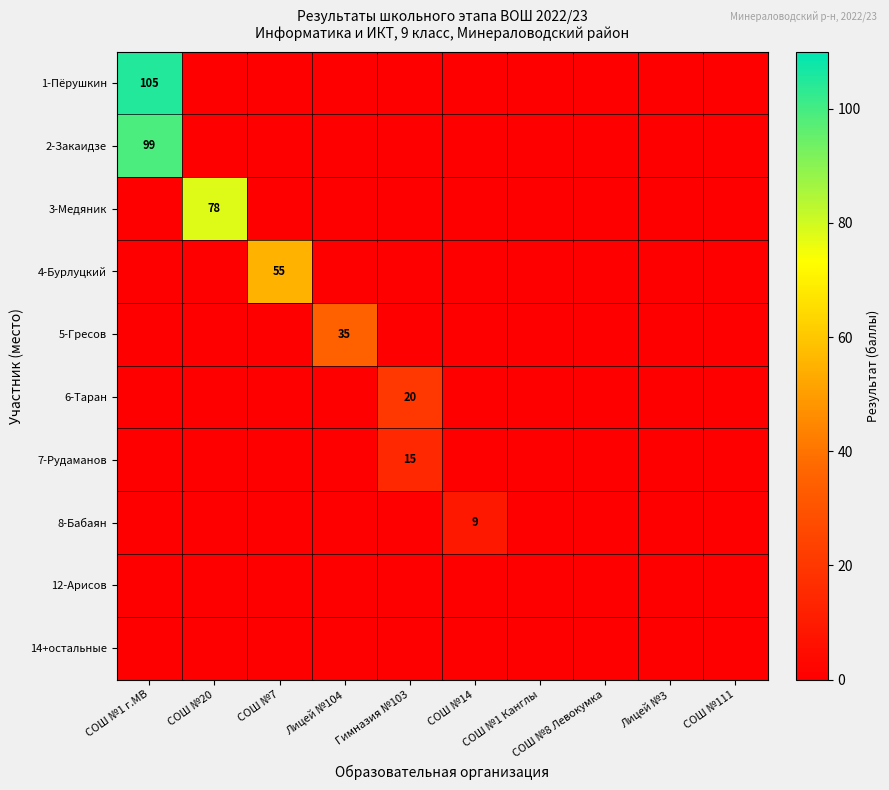

At СОШ №14, list the series in order from largest to smallest.

8-Бабаян, 1-Пёрушкин, 2-Закаидзе, 3-Медяник, 4-Бурлуцкий, 5-Гресов, 6-Таран, 7-Рудаманов, 12-Арисов, 14+остальные